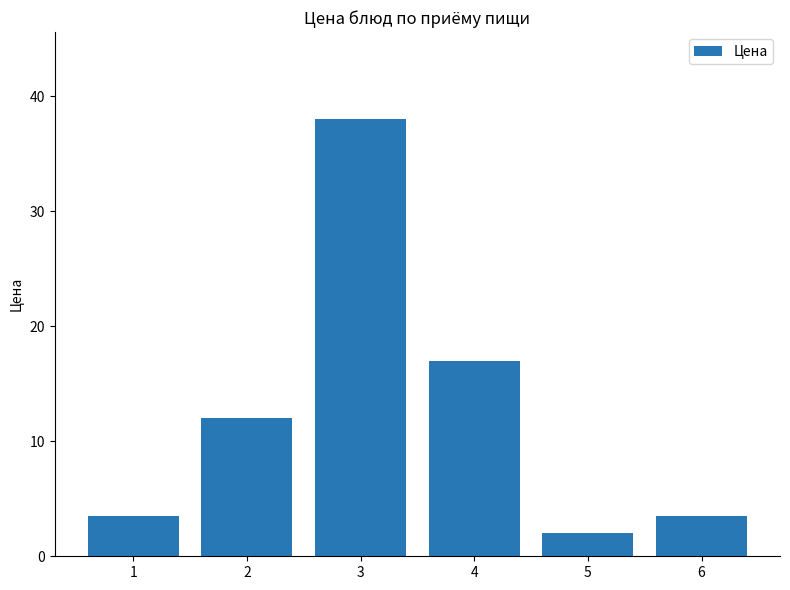

Which label corresponds to the largest value in the chart?

3